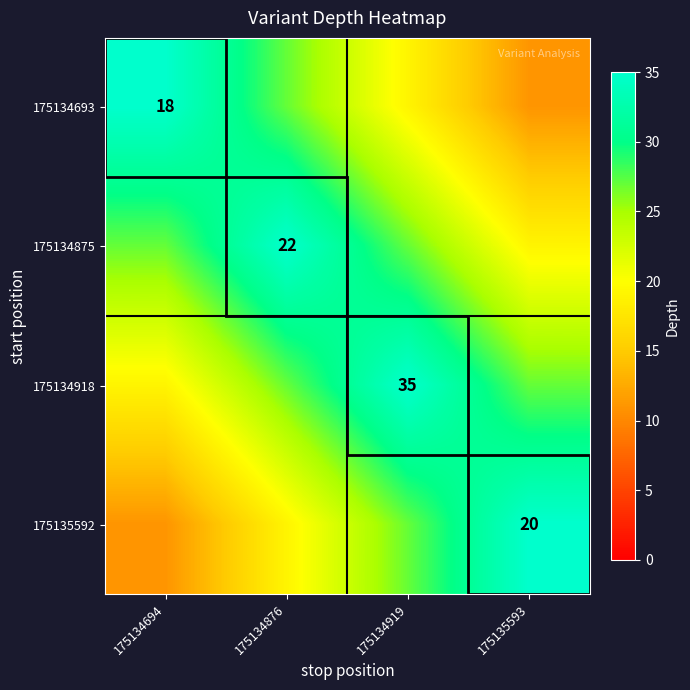

The value of 175134918 at 175134919 is 59. True or false?

False